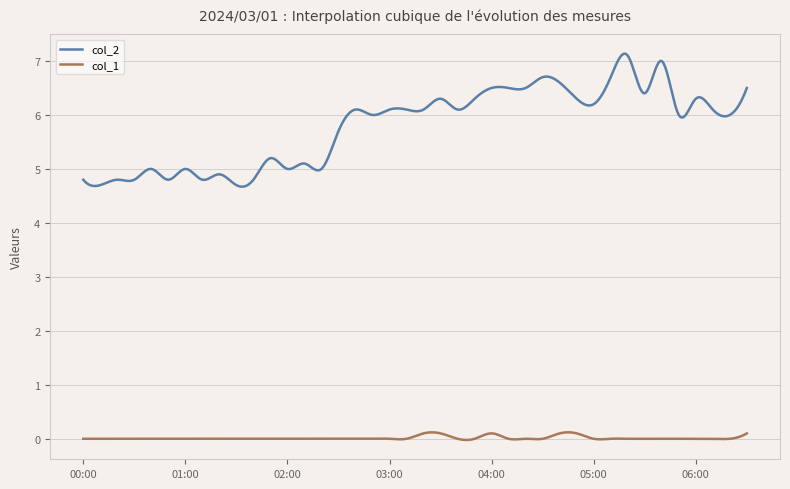

True or false: col_2 has more than 2 points higher than both neighbors.

True